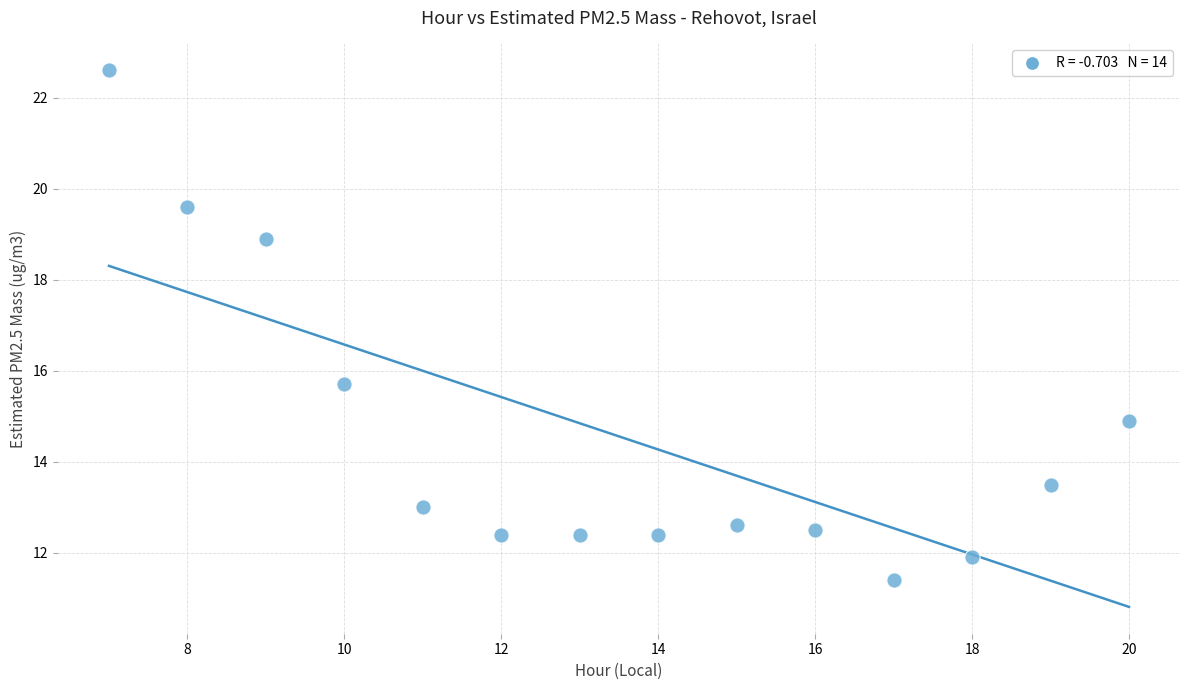

What Y value in the scatter plot is closest to 17?

15.7